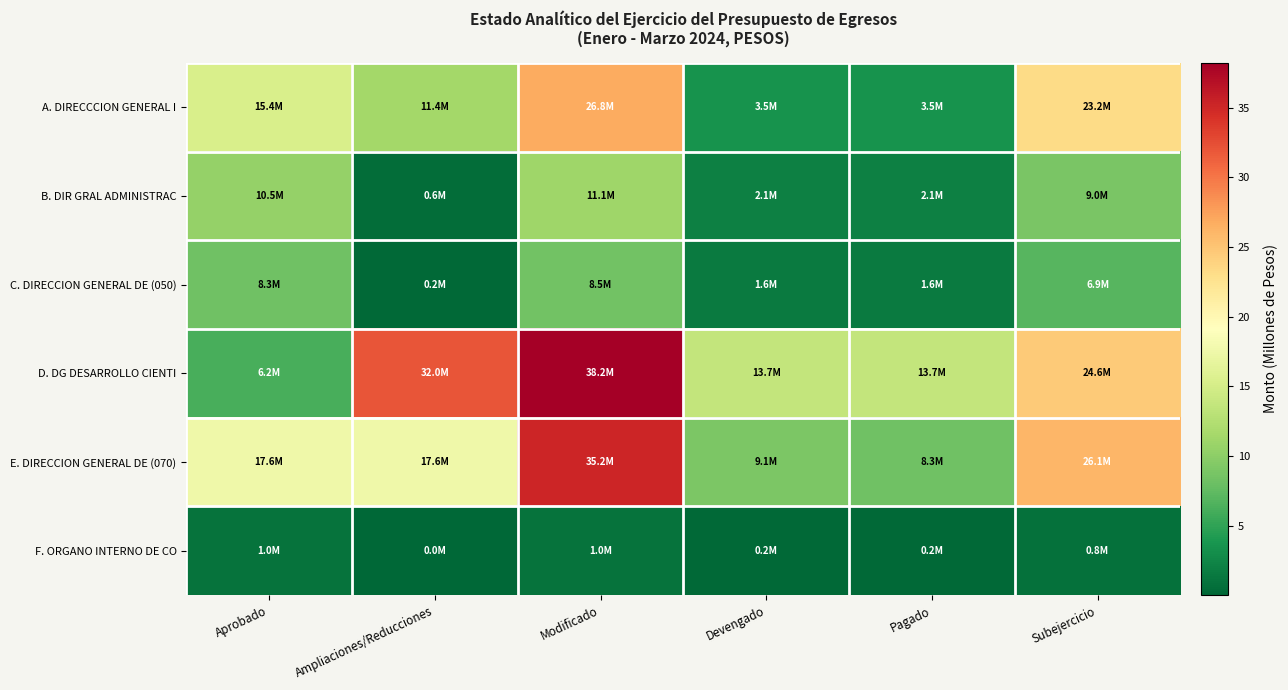

Reading left to right, list all the values displayed in this chart.

A. DIRECCCION GENERAL I: Aprobado=15.4	Ampliaciones/Reducciones=11.4	Modificado=26.8	Devengado=3.5	Pagado=3.5	Subejercicio=23.2
B. DIR GRAL ADMINISTRAC: Aprobado=10.5	Ampliaciones/Reducciones=0.6	Modificado=11.1	Devengado=2.1	Pagado=2.1	Subejercicio=9.0
C. DIRECCION GENERAL DE (050): Aprobado=8.3	Ampliaciones/Reducciones=0.2	Modificado=8.5	Devengado=1.6	Pagado=1.6	Subejercicio=6.9
D. DG DESARROLLO CIENTI: Aprobado=6.2	Ampliaciones/Reducciones=32.0	Modificado=38.2	Devengado=13.7	Pagado=13.7	Subejercicio=24.6
E. DIRECCION GENERAL DE (070): Aprobado=17.6	Ampliaciones/Reducciones=17.6	Modificado=35.2	Devengado=9.1	Pagado=8.3	Subejercicio=26.1
F. ORGANO INTERNO DE CO: Aprobado=1.0	Ampliaciones/Reducciones=0.0	Modificado=1.0	Devengado=0.2	Pagado=0.2	Subejercicio=0.8